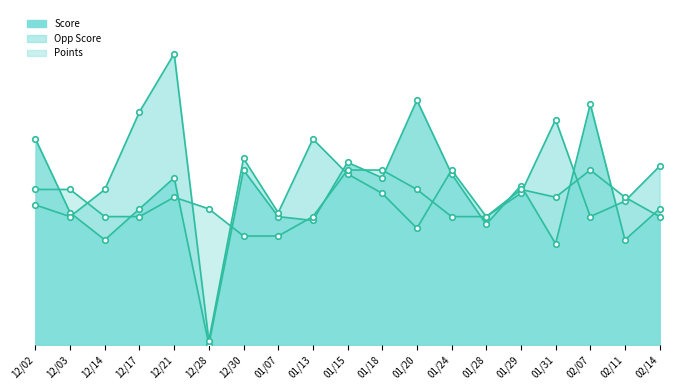

Which series ends up on top after the final intersection of Score and Opp Score?

Opp Score